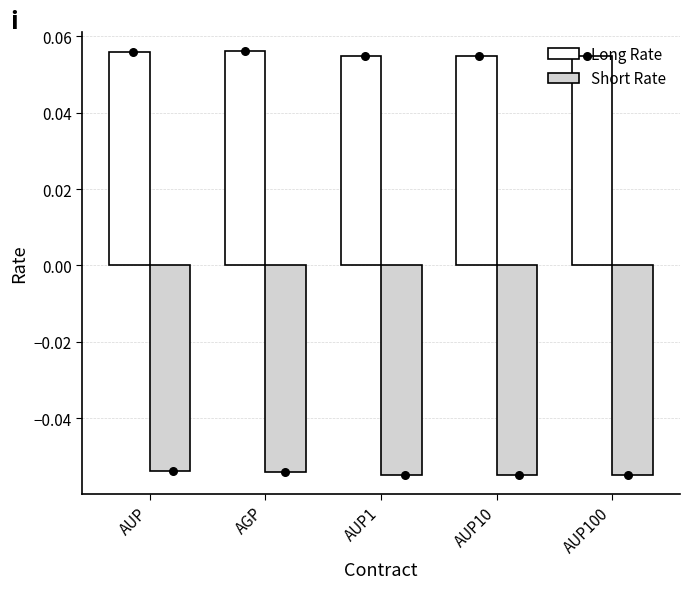

At which category is the sum across all series the highest?

AUP